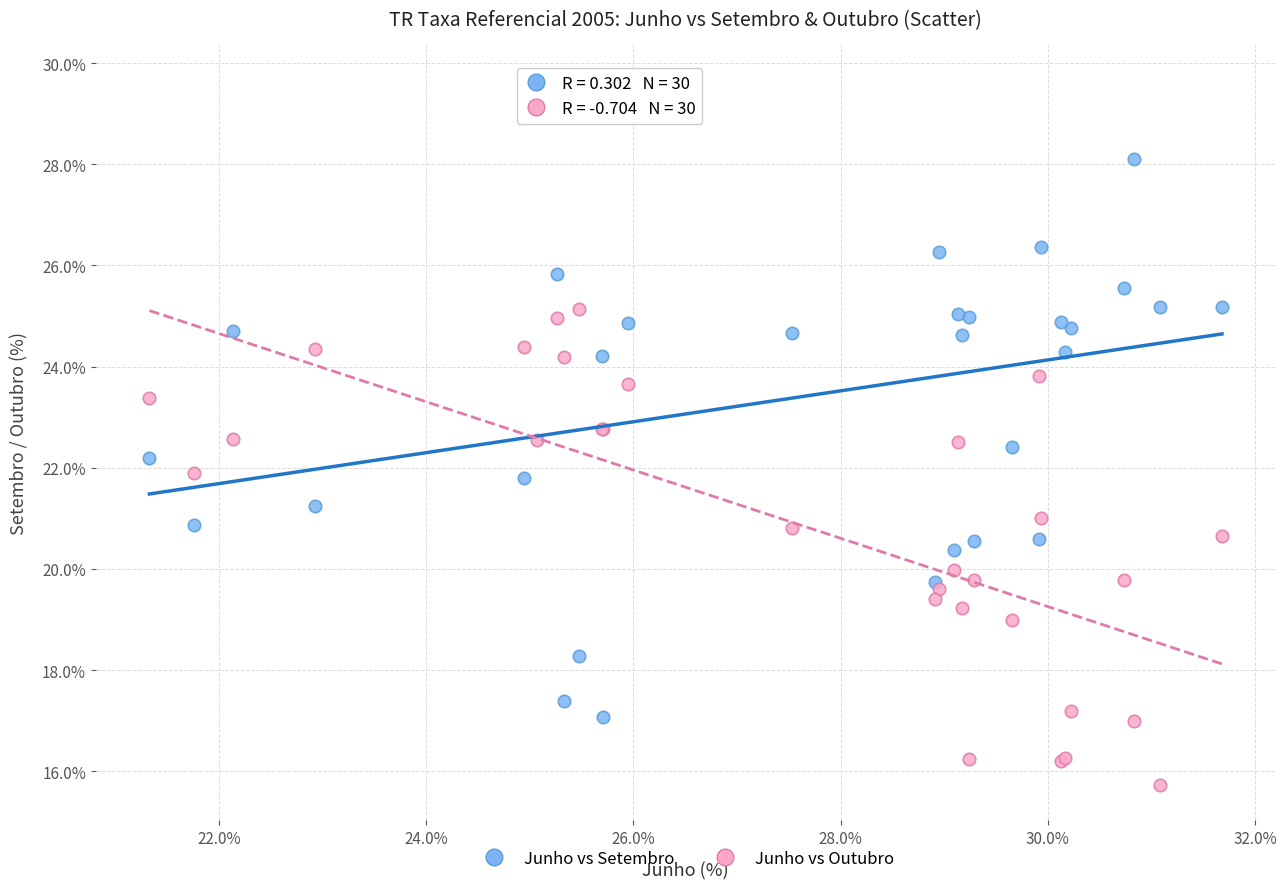

Which series reaches the maximum Y coordinate?

Junho vs Setembro